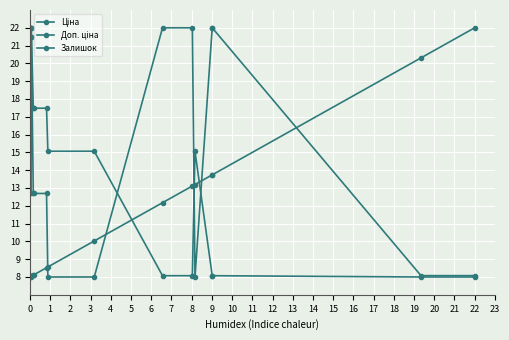

How many values in the Доп. ціна series are below 12?

5